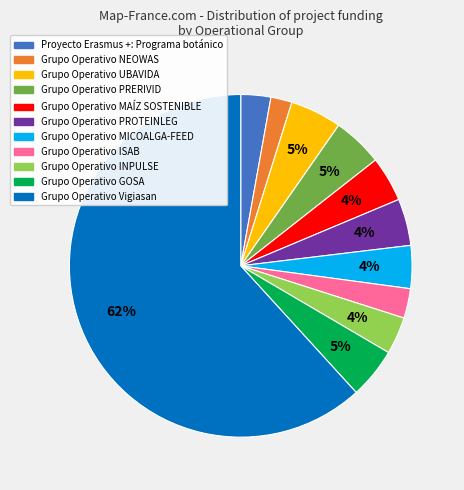

To the nearest percent, what is the average slice percentage?

9%